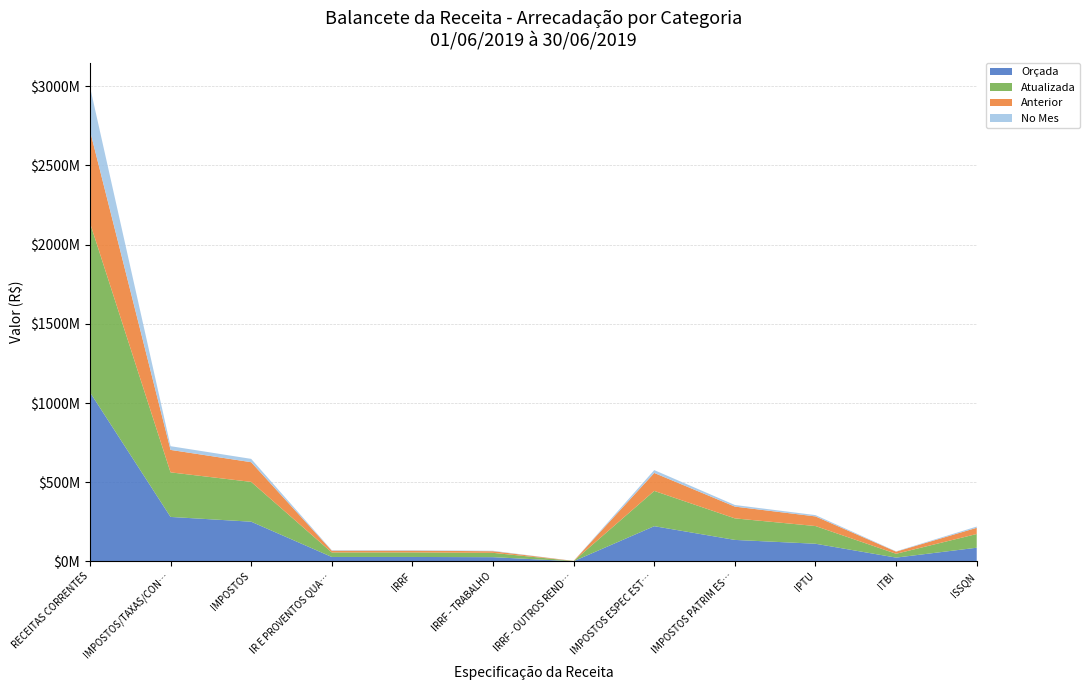

Reading left to right, transcribe all the data shown in this chart.

Orçada: 1068347950.0	281094500.0	251018500.0	28350000.0	28350000.0	27000000.0	1350000.0	222668500.0	136000500.0	111775000.0	24225500.0	86668000.0
Atualizada: 1070336462.3	281400500.0	251324500.0	28656000.0	28656000.0	27302623.6	1353376.4	222668500.0	136000500.0	111775000.0	24225500.0	86668000.0
Anterior: 582376727.6	141802368.6	124368292.4	10946174.0	10946174.0	10297868.0	648305.9	113422118.5	74258490.1	60795640.5	13462849.6	39163628.4
No Mes: 277001636.0	23454593.4	20995790.6	3015738.2	3015738.2	2868041.8	147696.4	17980052.4	10198615.1	8219188.3	1979426.7	7781437.3